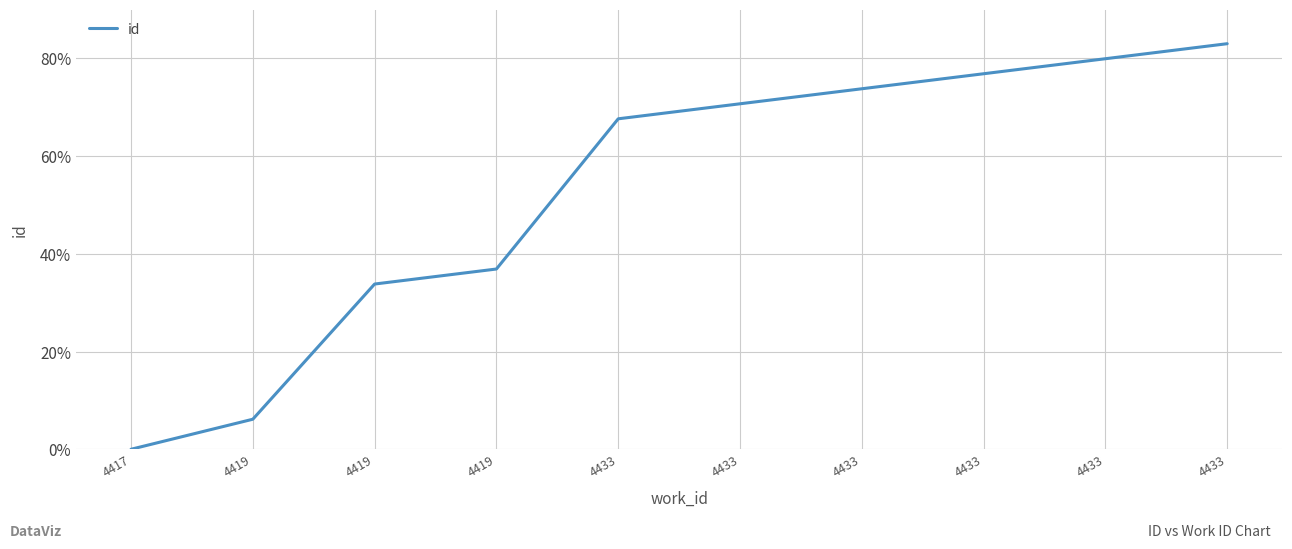

Is this an area chart (filled region under the line)?

No